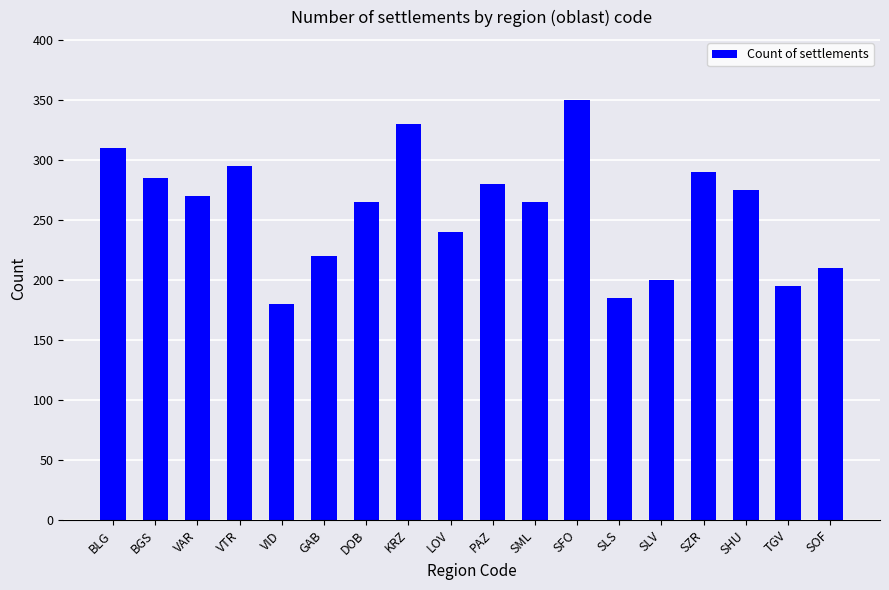

What value does the data have at SML, to the nearest 50?

250